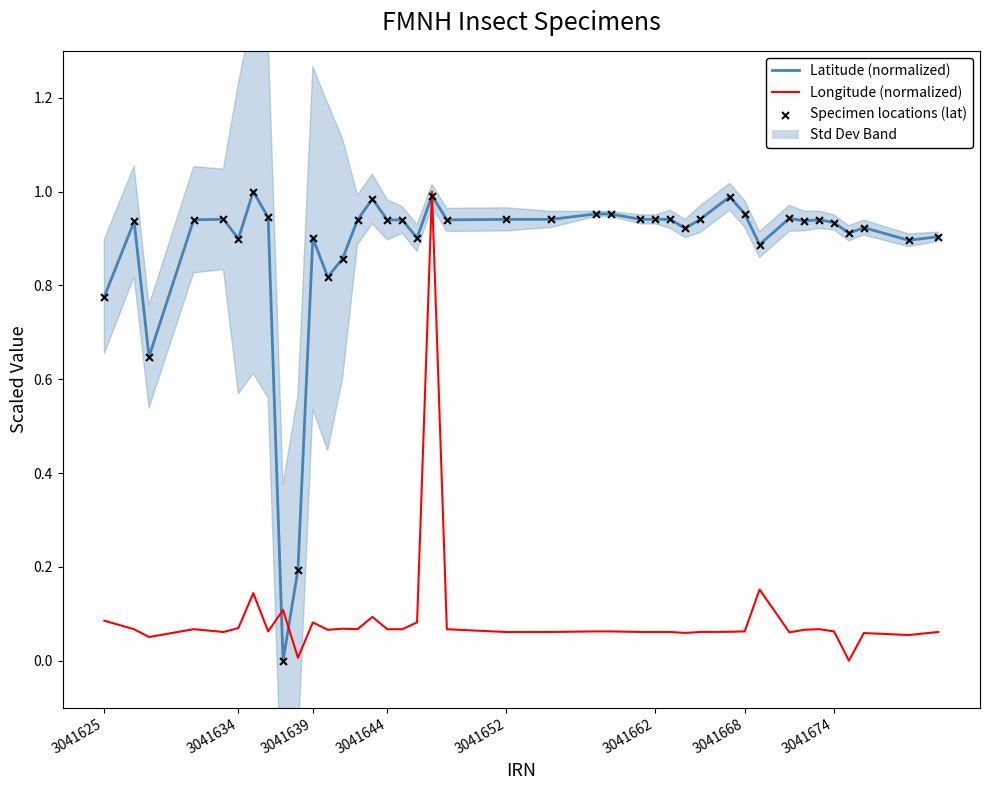

At how many categories does at least one series exceed 0?

40